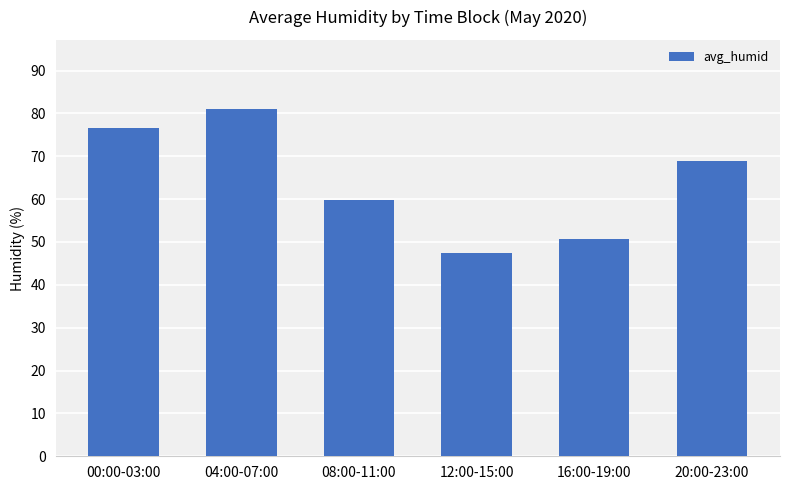

What is the sum of the values at 16:00-19:00 and 08:00-11:00?

110.5